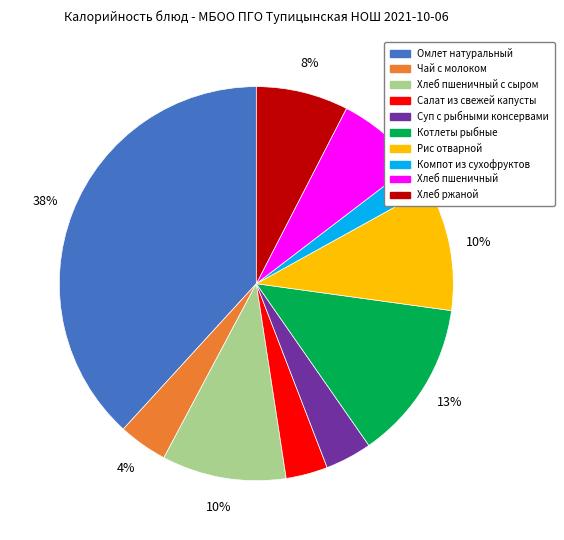

To the nearest percent, what portion does Чай с молоком represent?

4%